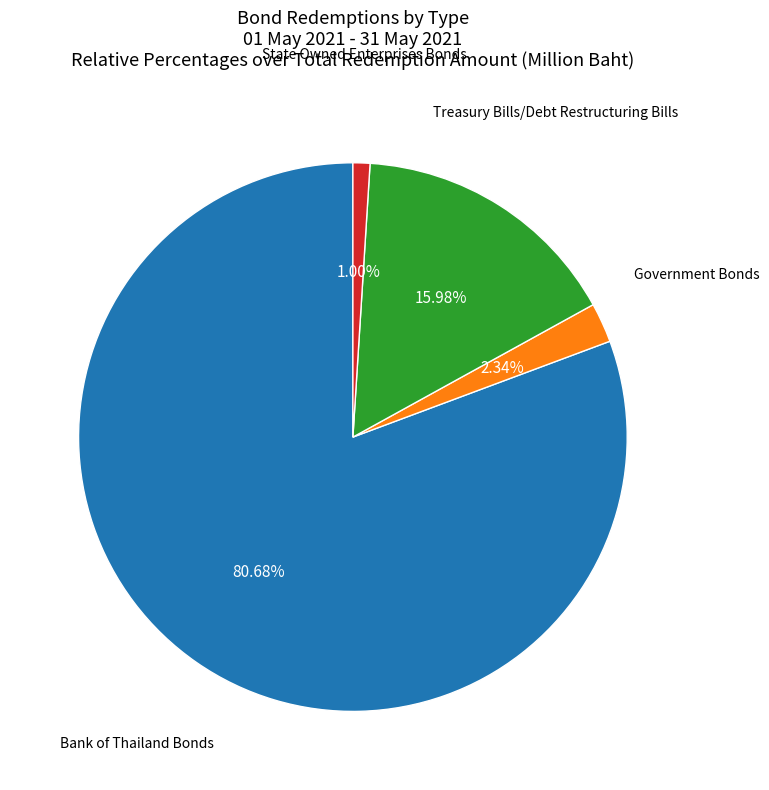

What is the largest slice in the pie chart?

Bank of Thailand Bonds